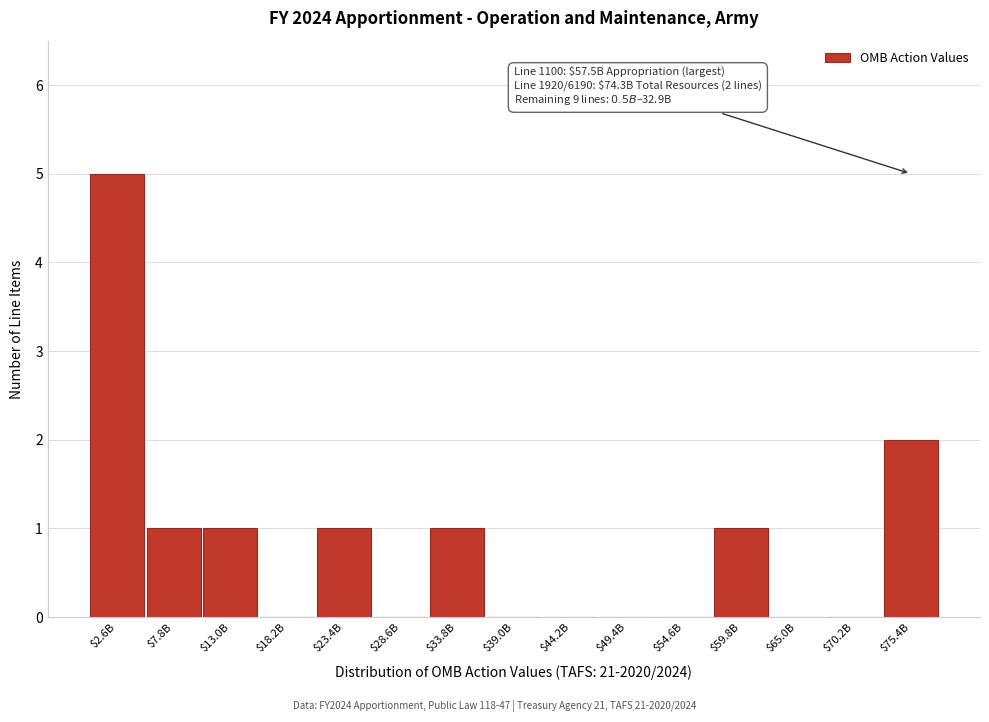

What is the sum of all values?

12